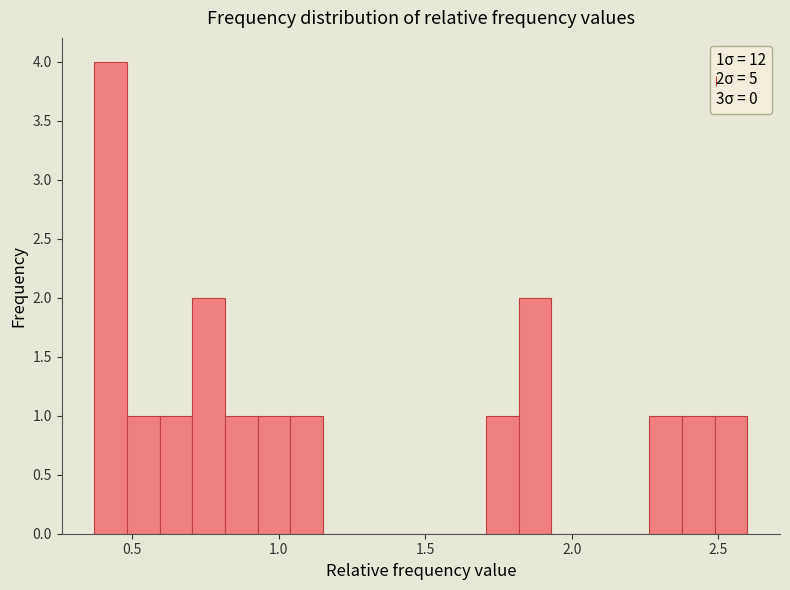

Read against the x-axis, roughly where is the centre of the tallest bar?

0.45